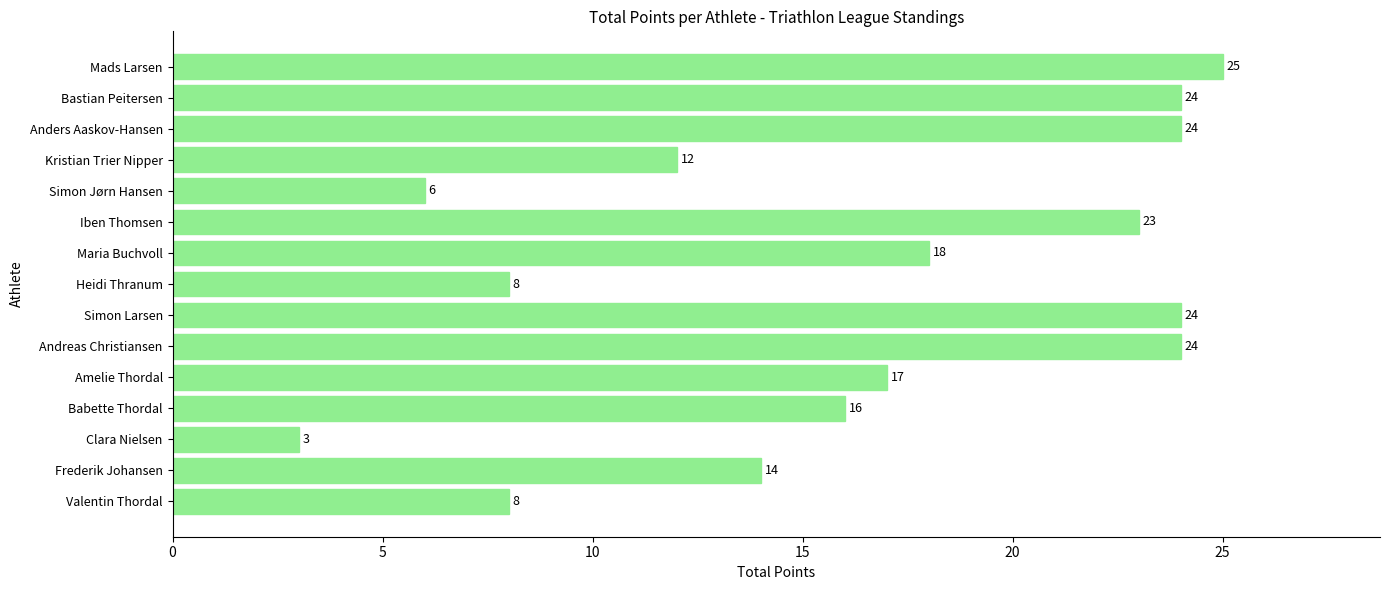

Which label corresponds to the smallest value in the chart?

Clara Nielsen